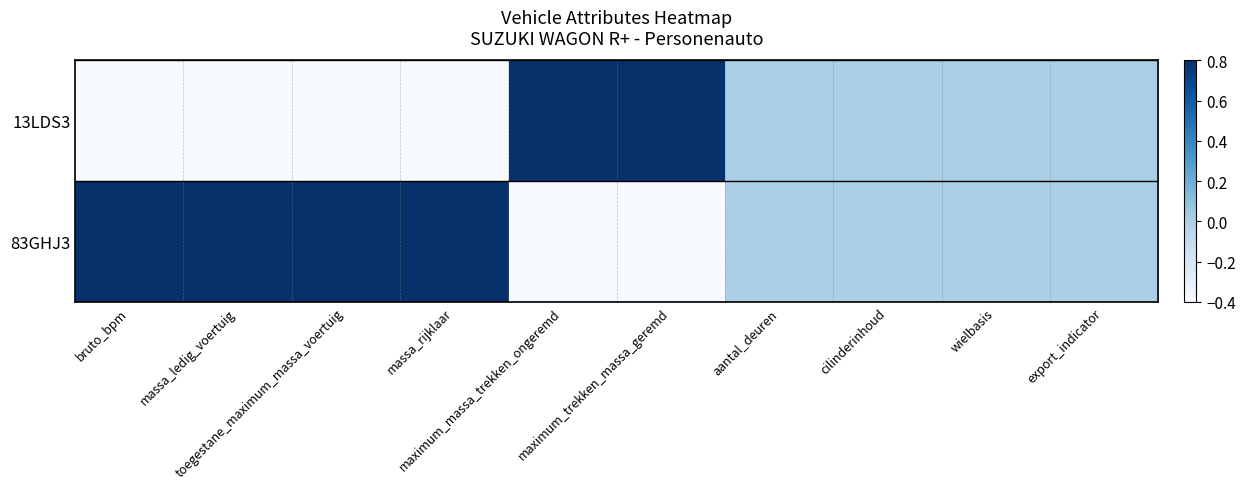

Rank the series by their average value, from lowest to highest.

13LDS3, 83GHJ3